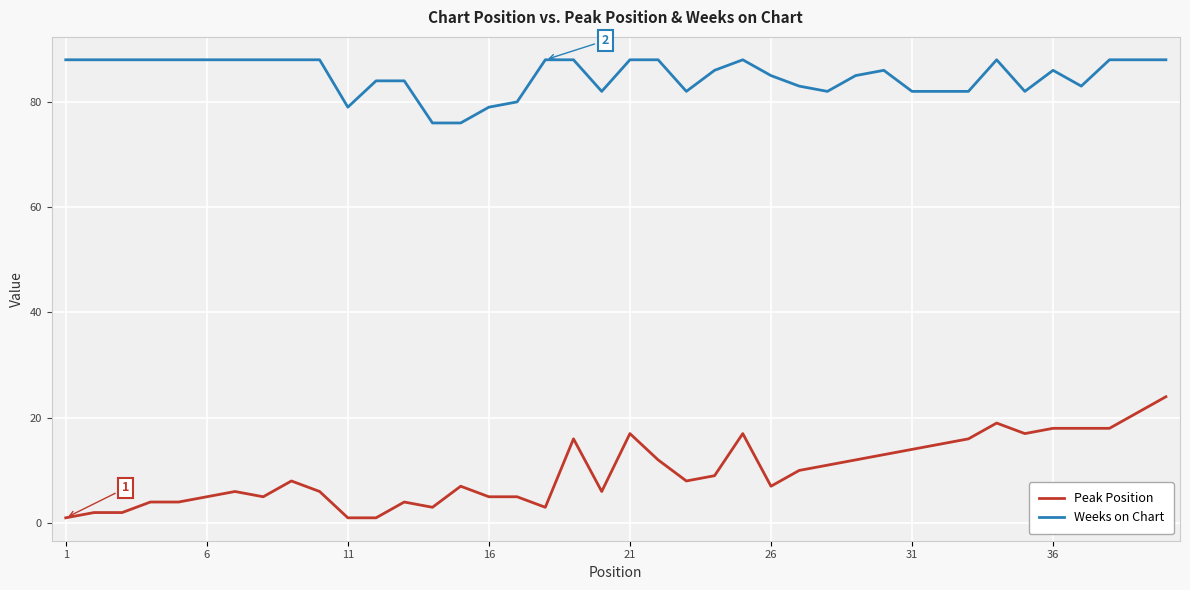

What is the difference between the maximum and minimum values in the Weeks on Chart series?

12